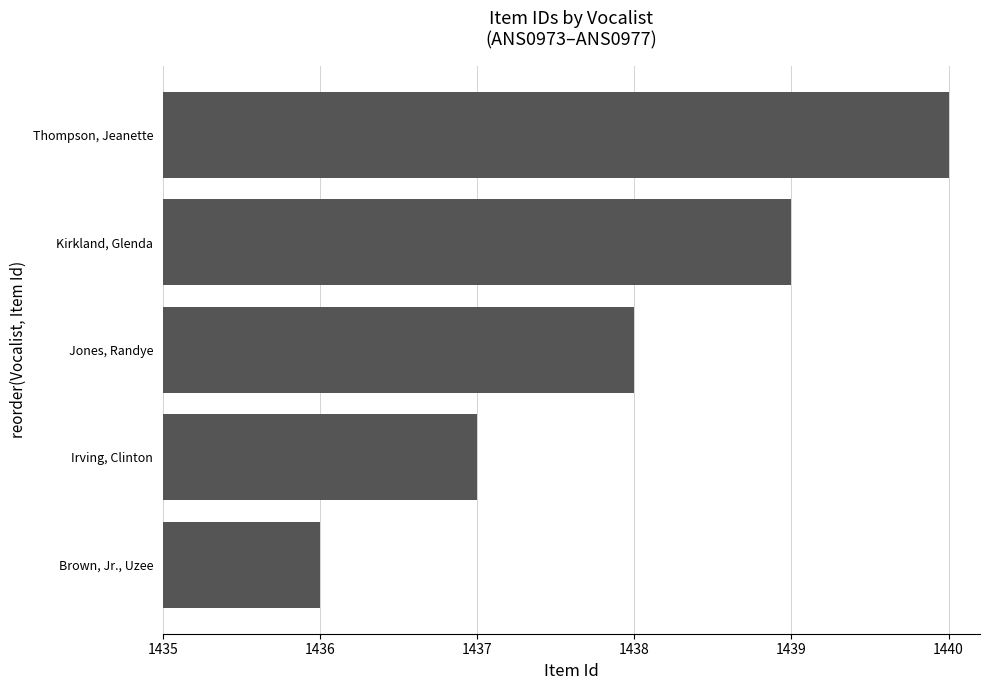

What is the difference between the second highest and minimum values?

3